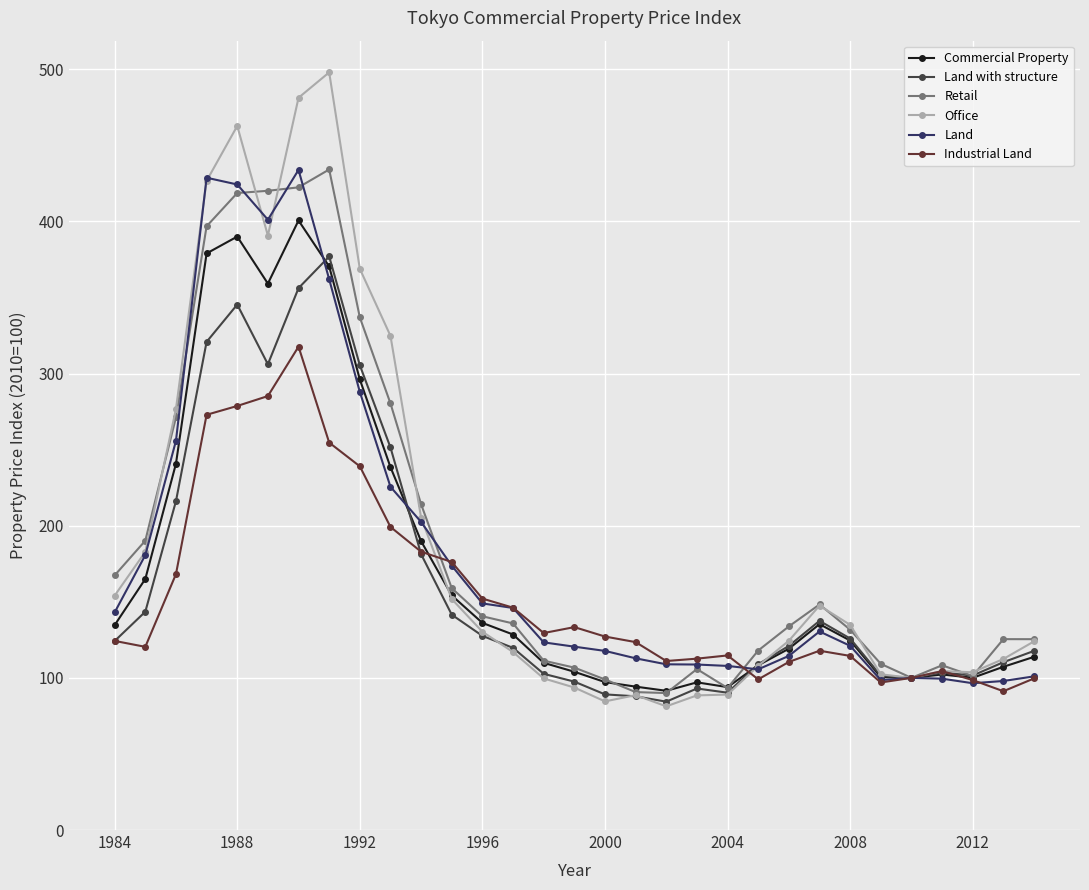

True or false: Industrial Land has more than 0 points higher than both neighbors.

True